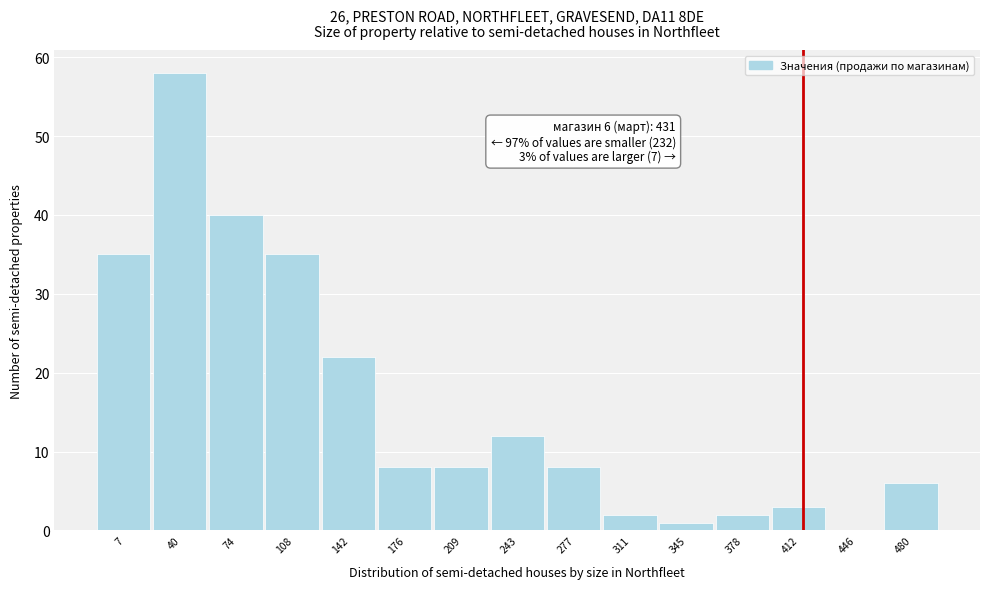

Reading right to left, transcribe all the data shown in this chart.

480=6	446=0	412=3	378=2	345=1	311=2	277=8	243=12	209=8	176=8	142=22	108=35	74=40	40=58	7=35